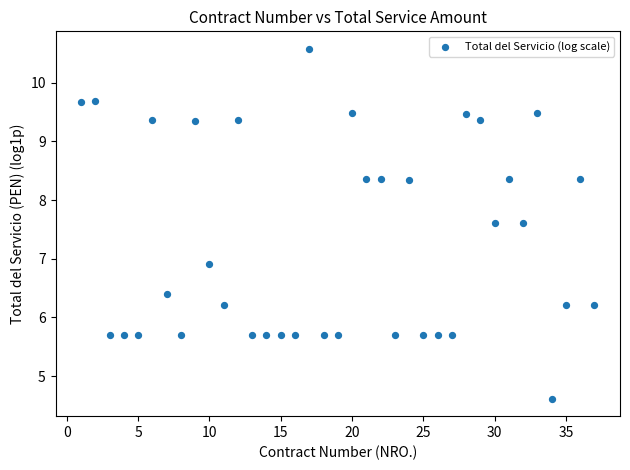

What is the range of X values (max minus min)?

36.0